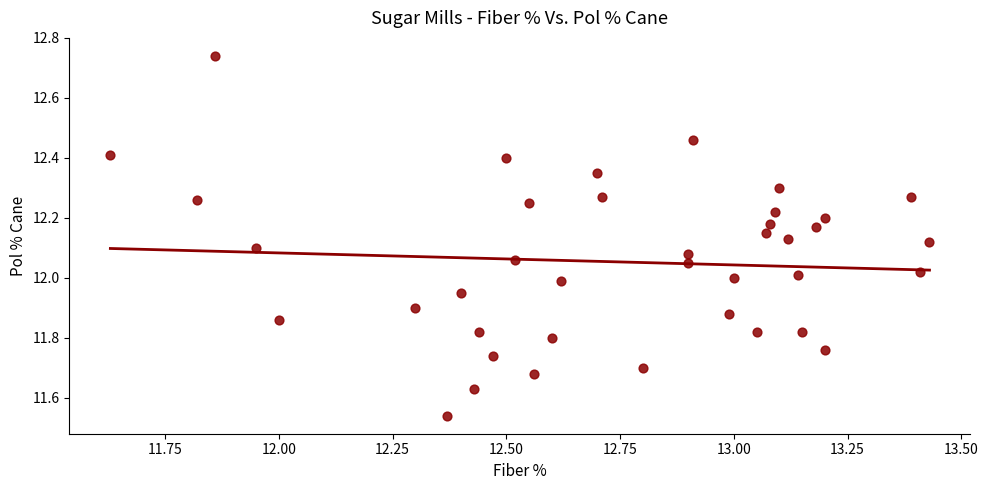

What is the range of Y values (max minus min)?

1.2